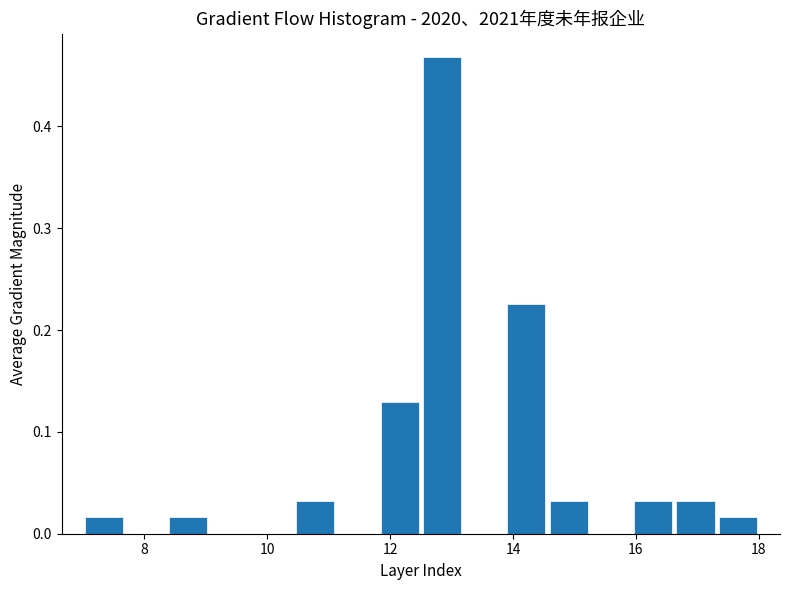

Around what value on the x-axis is the tallest bar? Give the approximate position of its centre, as read against the axis.

12.8